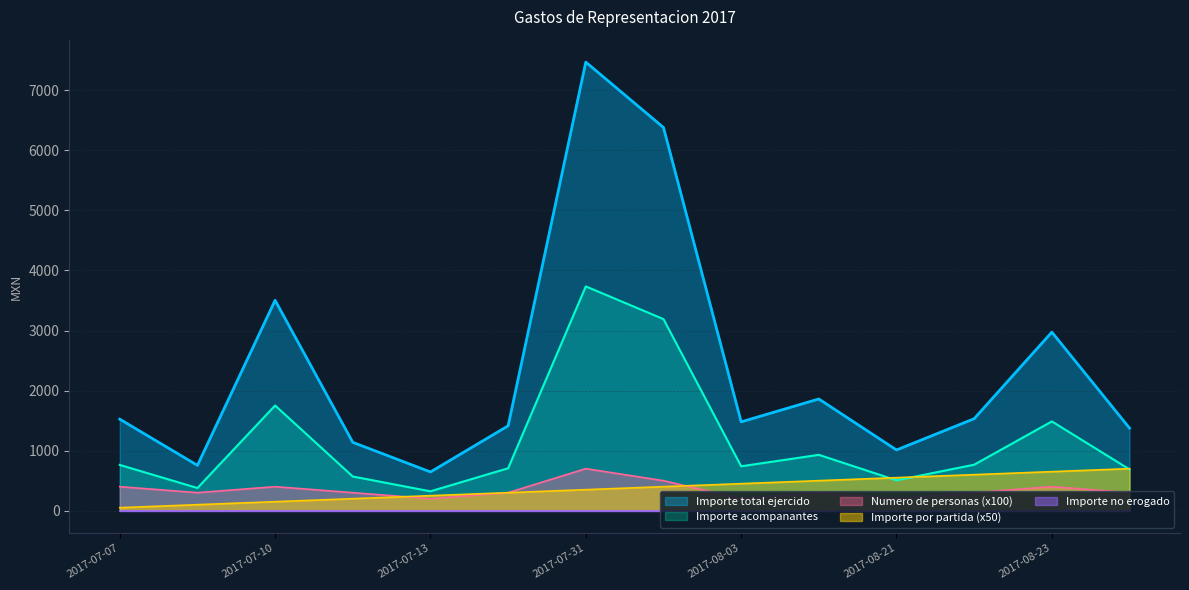

How many interior local peaks does the Importe acompanantes series have?

4